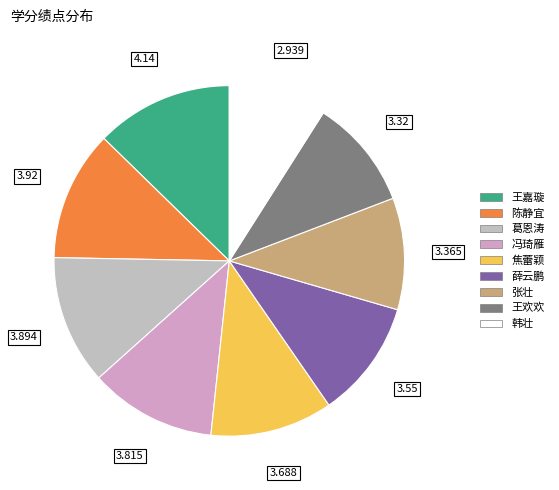

To the nearest percent, what portion does 陈静宜 represent?

12%